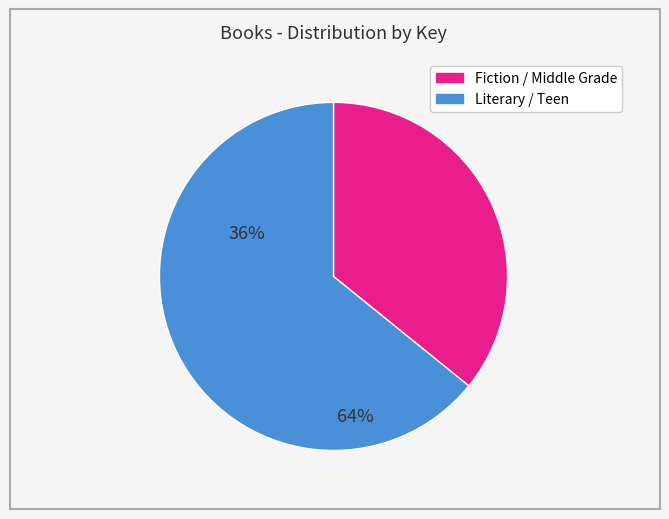

Is there a majority slice in this chart?

Yes